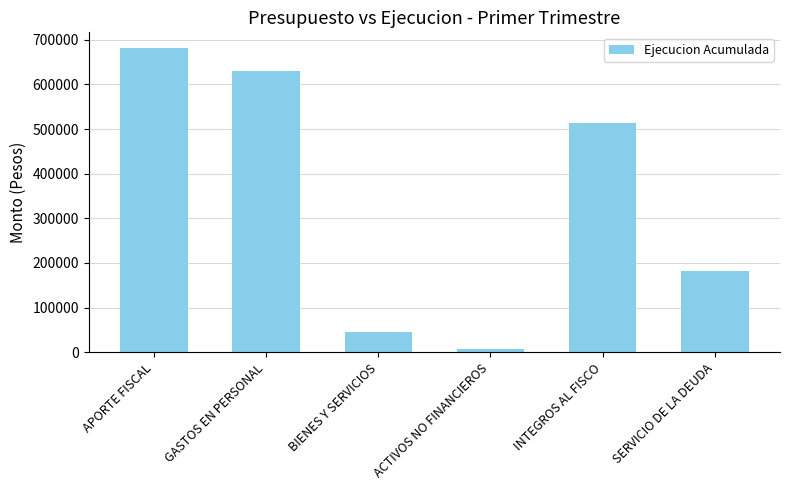

The chart shows a value of 629785 at GASTOS EN PERSONAL. True or false?

True